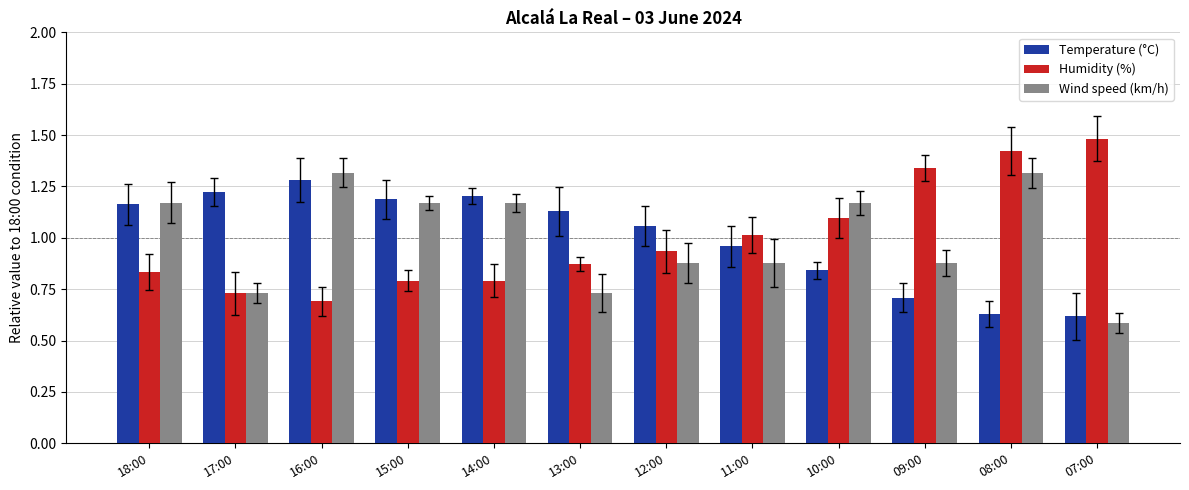

Rank the series by their maximum value, from lowest to highest.

Temperature (°C), Wind speed (km/h), Humidity (%)